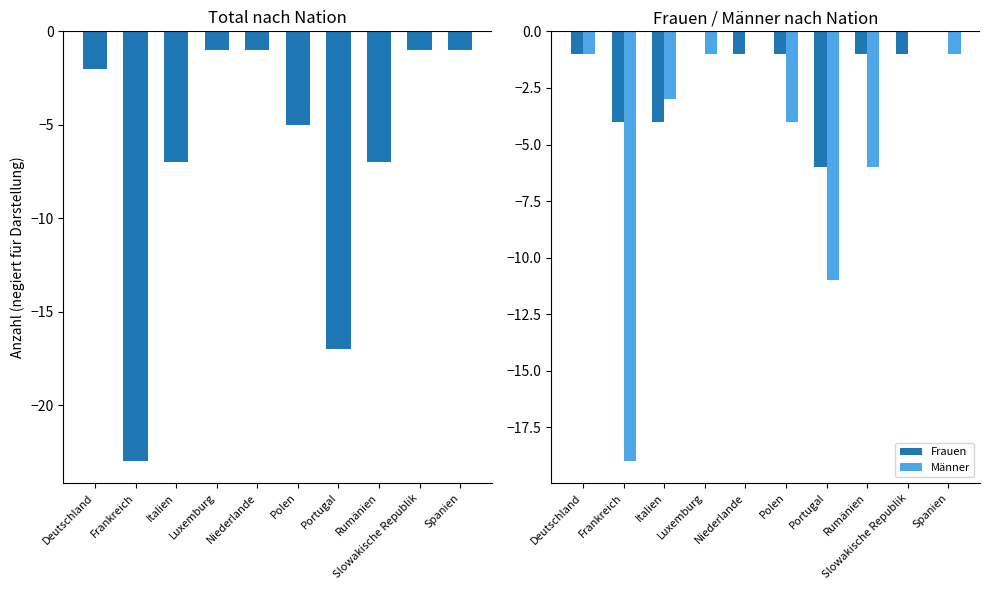

Is it true that Total equals -26 at Portugal?

False